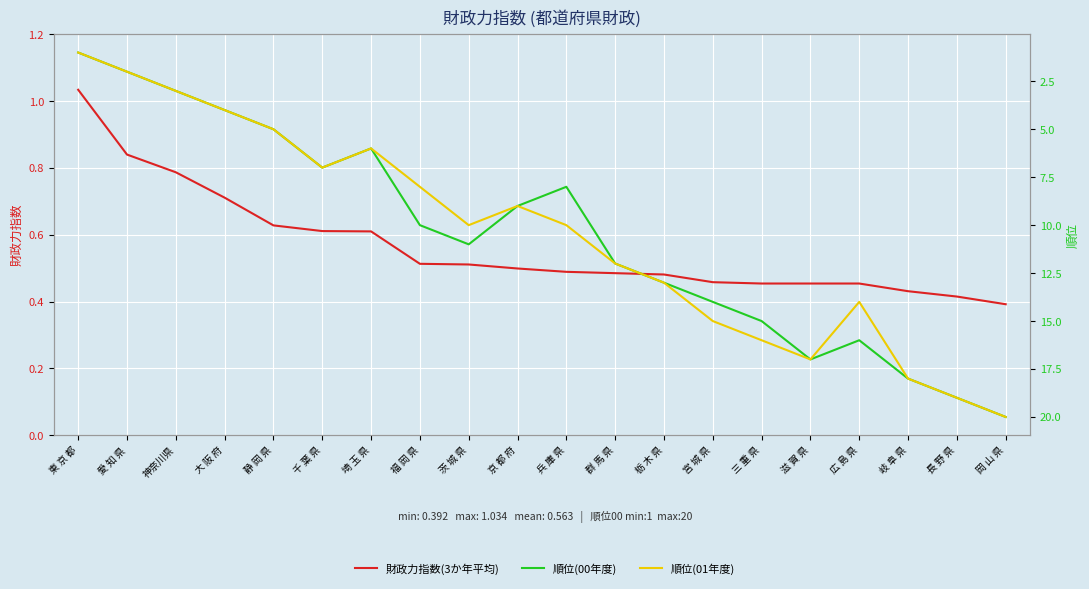

At how many categories does at least one series exceed 4?

16